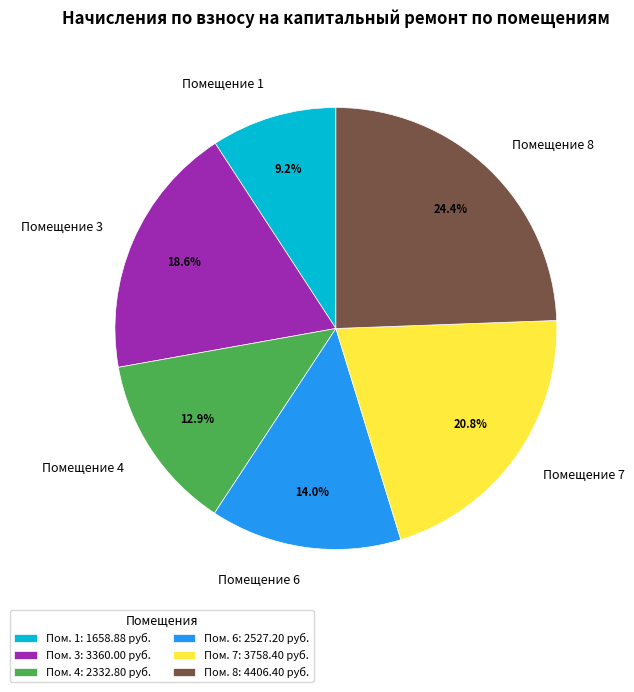

How many slices are in this pie chart?

6